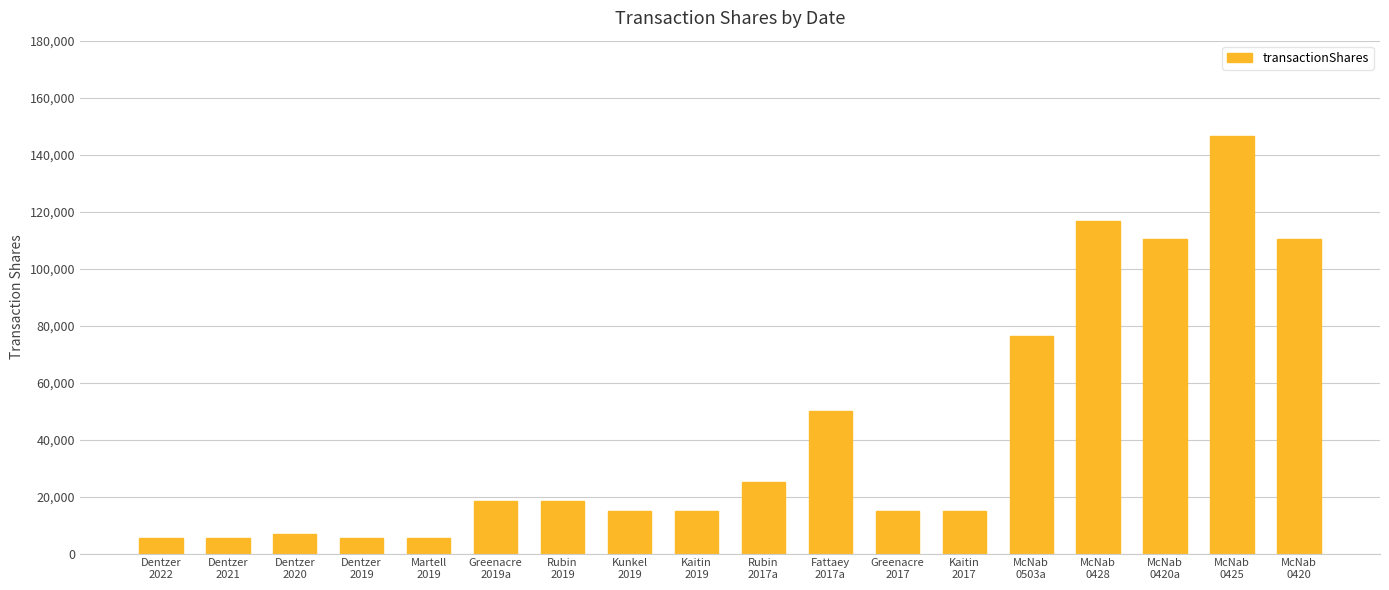

What is the smallest value displayed?

5377